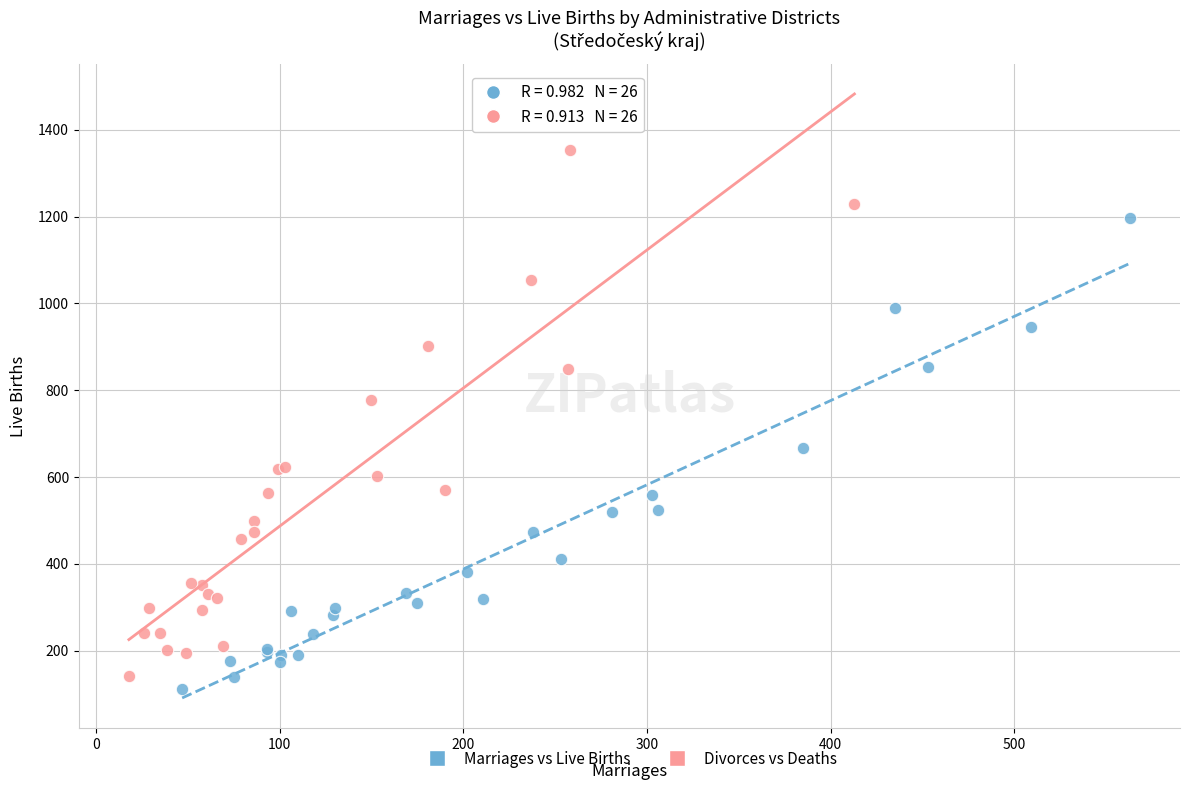

Which series has the largest Y range (max minus min)?

Divorces vs Deaths